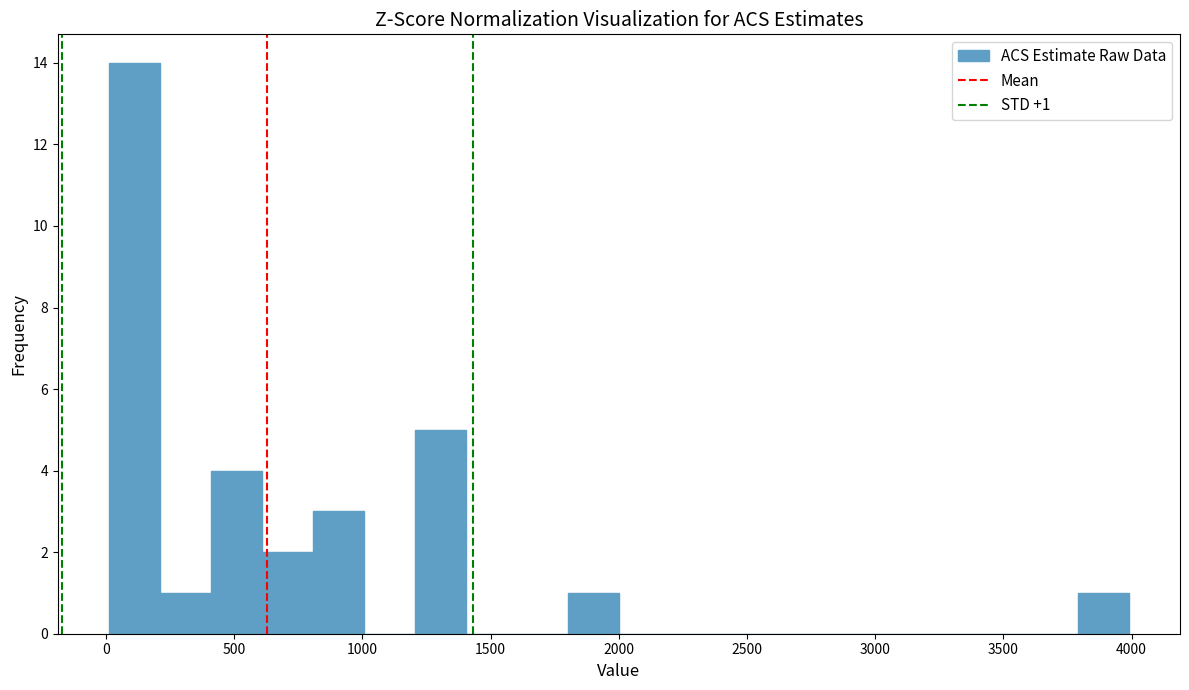

Read against the x-axis, roughly where is the centre of the tallest bar?

100